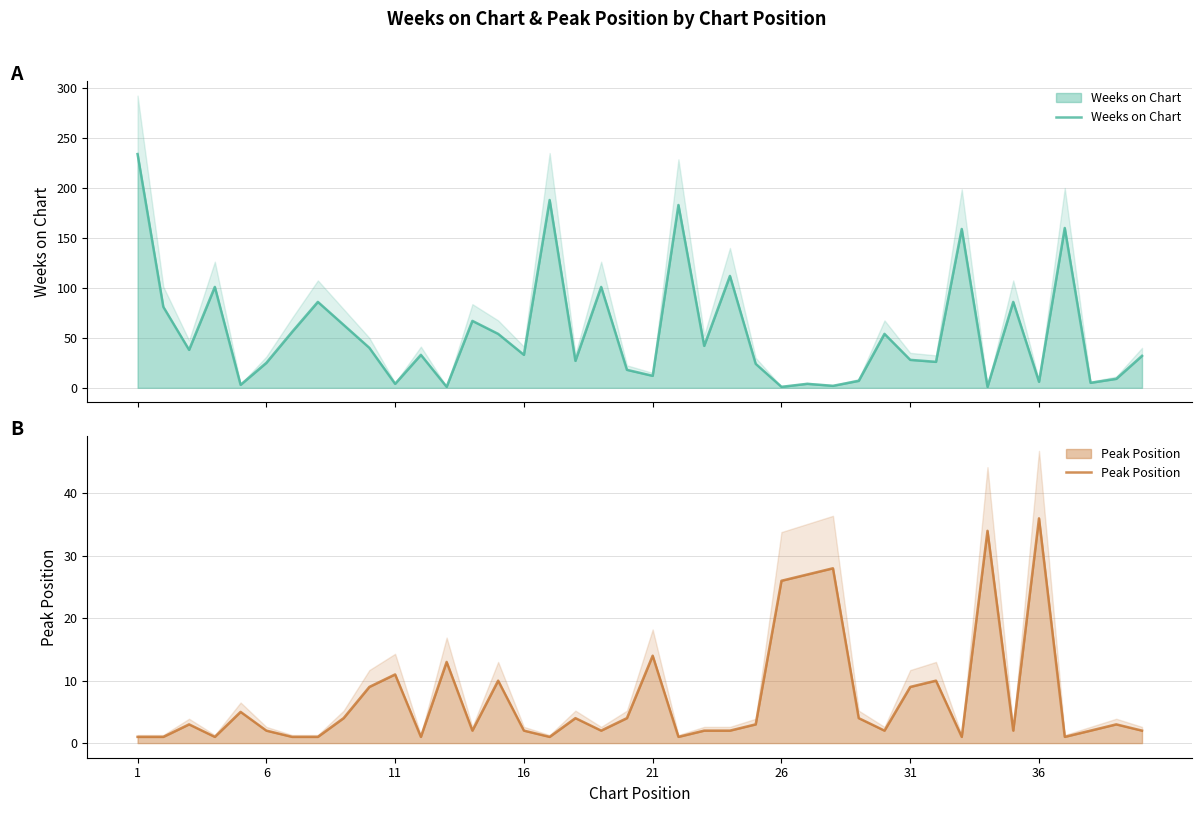

How many times do Weeks on Chart and Peak Position cross each other?

14